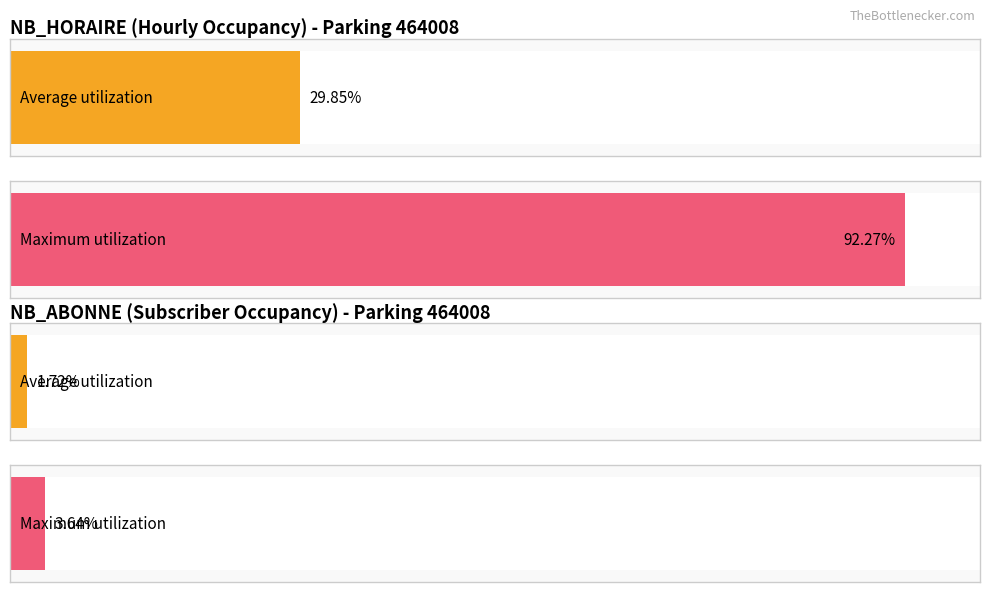

Does the chart contain any negative values?

No